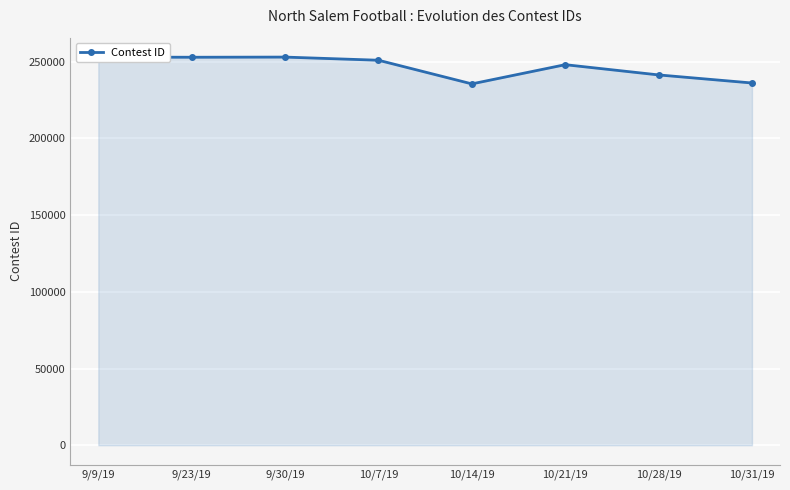

What is the average value?

246386